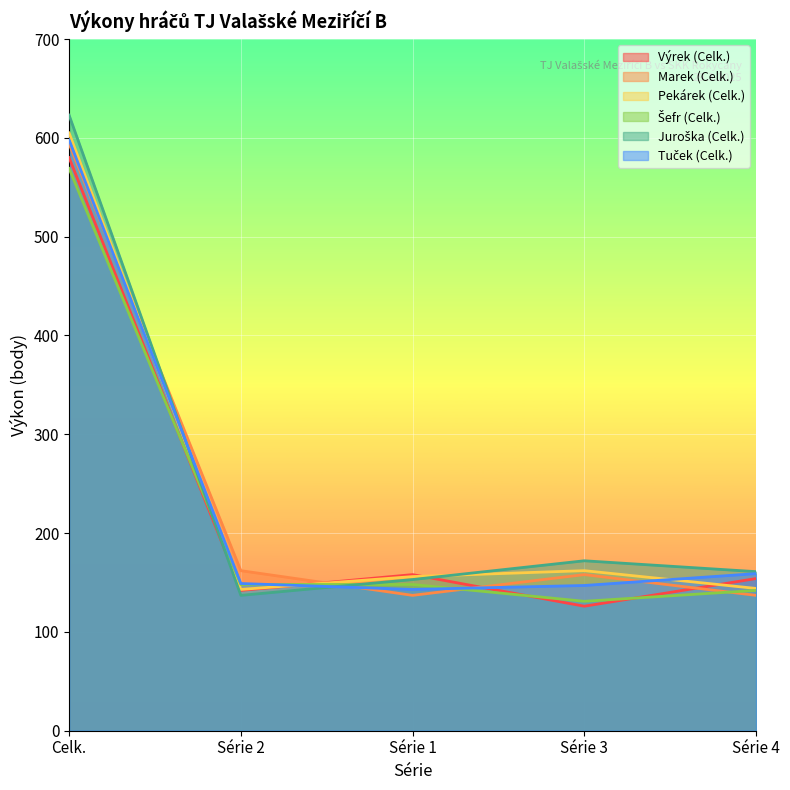

What is the label of the 4th point from the right?

Série 2